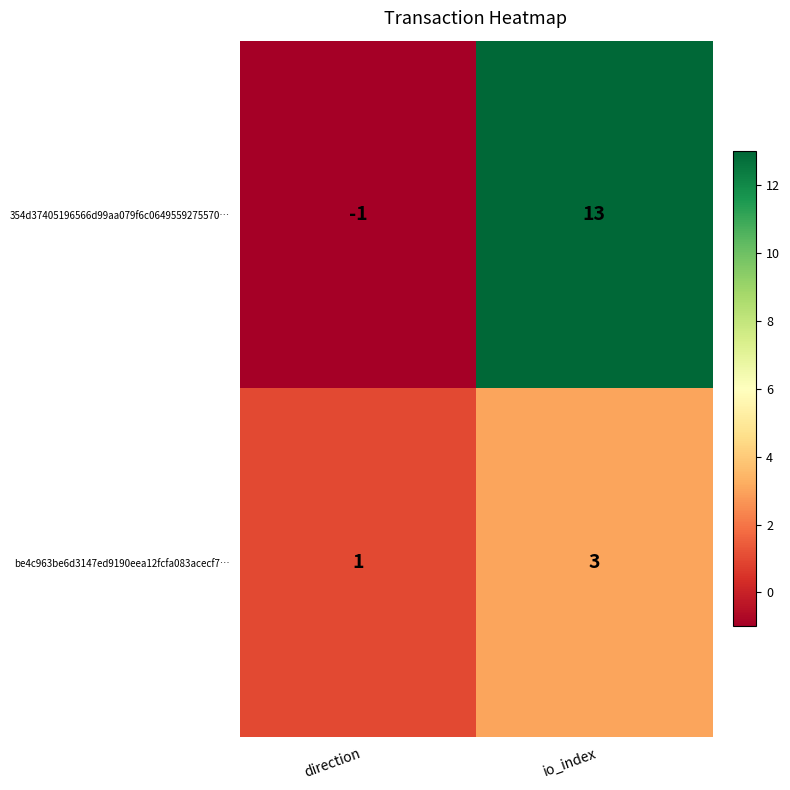

At how many categories does at least one series exceed 4?

1